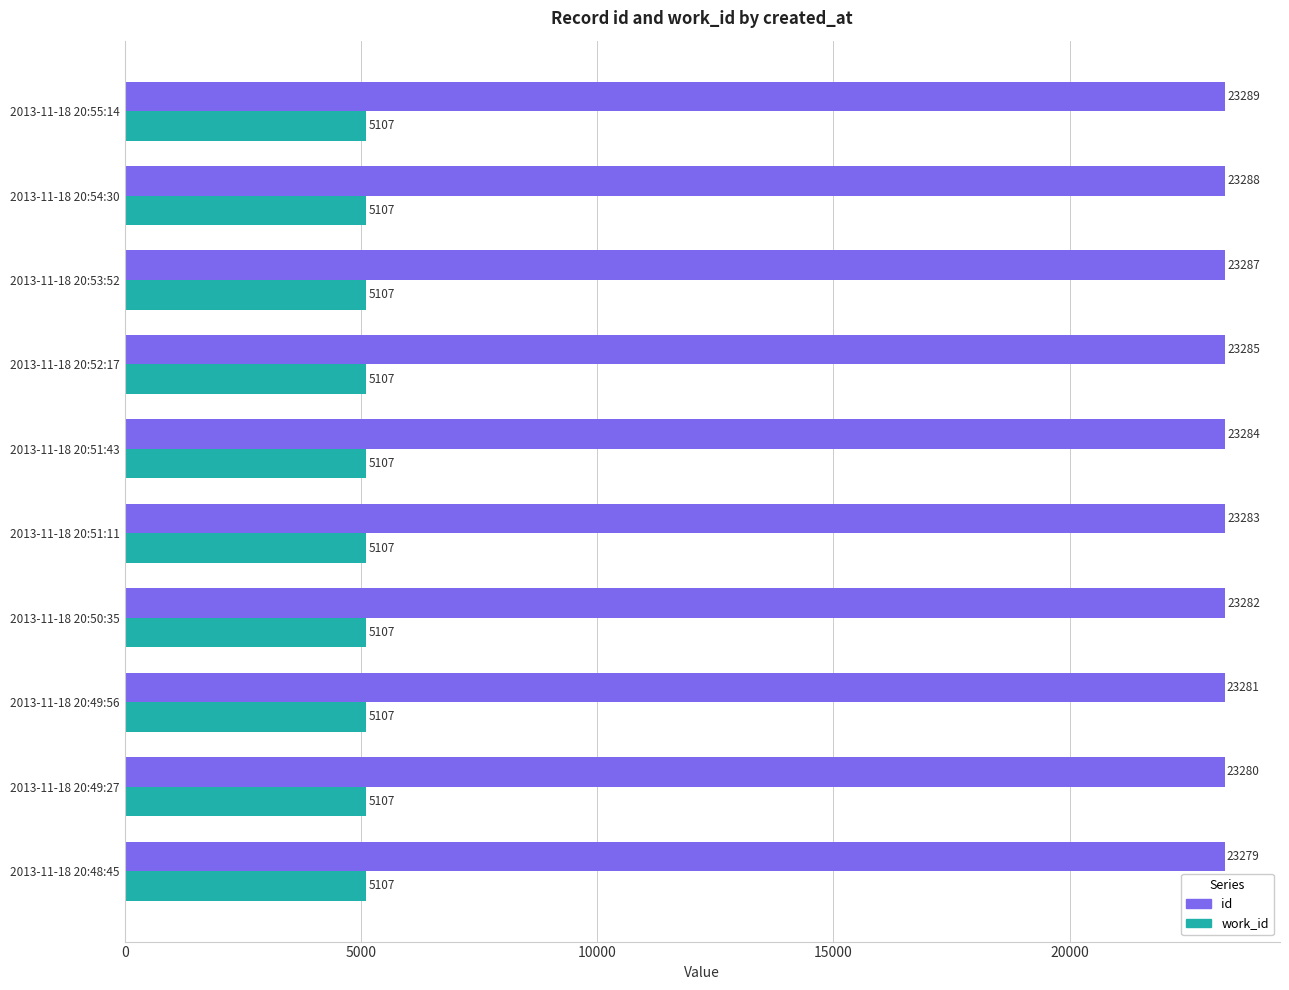

At how many categories does at least one series exceed 11283?

10